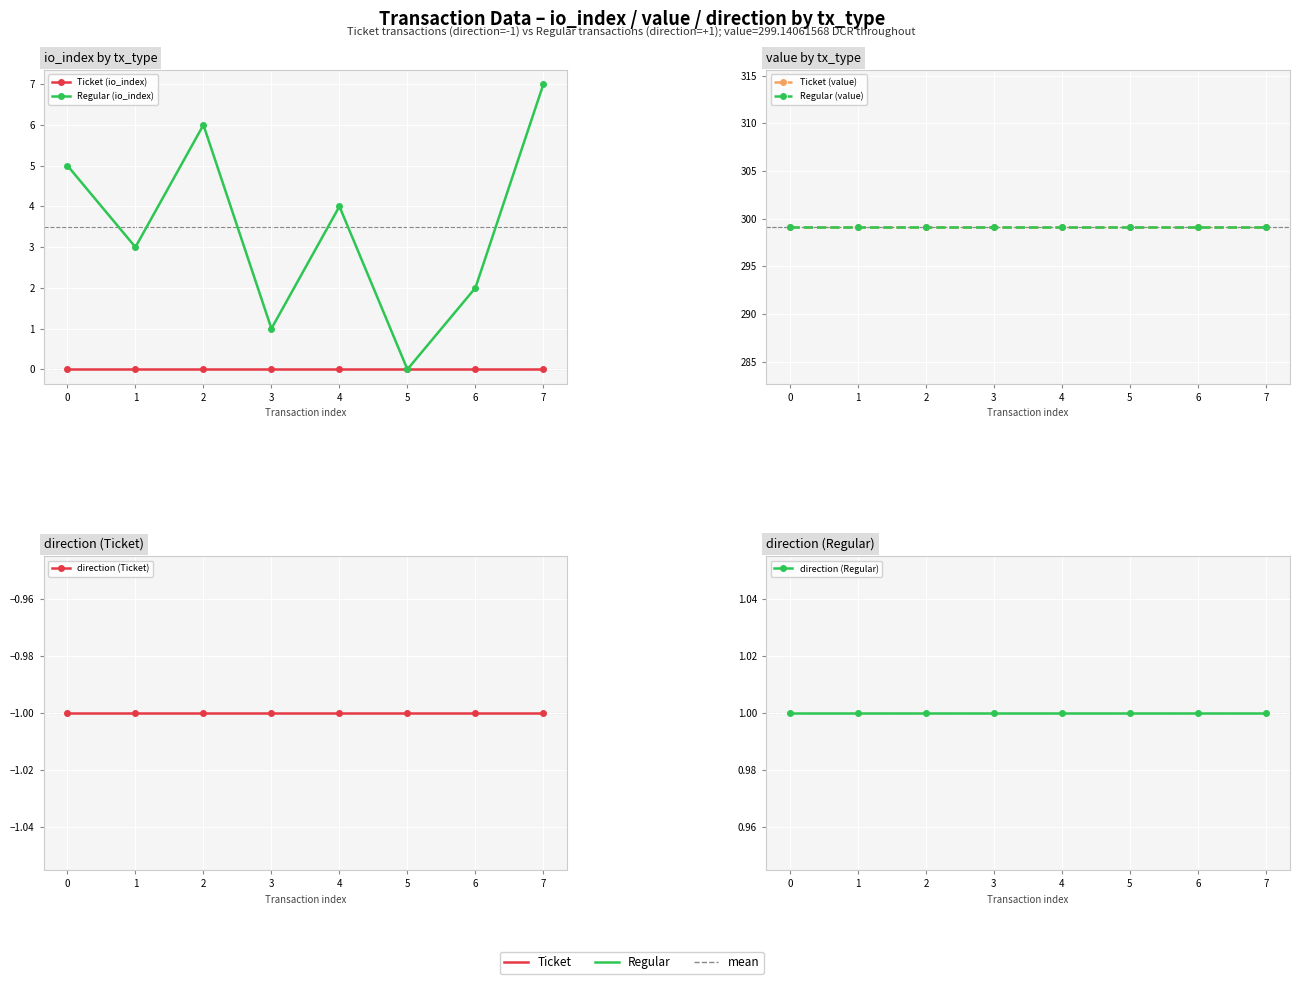

Which series has the largest total across all categories?

Ticket (value)